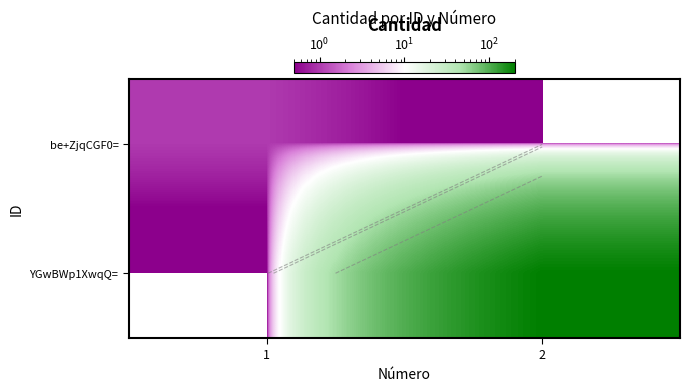

What is the highest value of the be+ZjqCGF0= series?

1